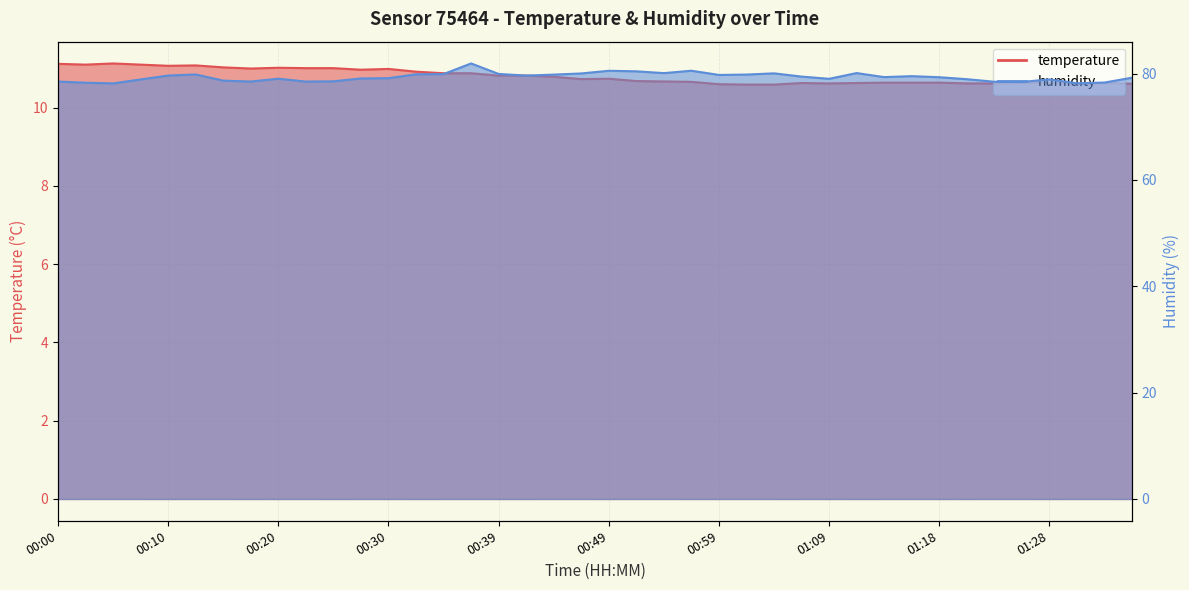

Where is the first local minimum for humidity?

00:05